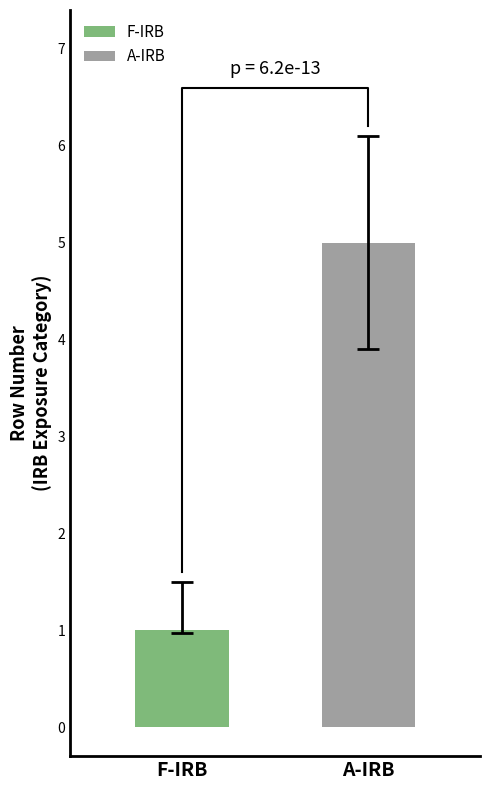

Read the value at F-IRB.

1